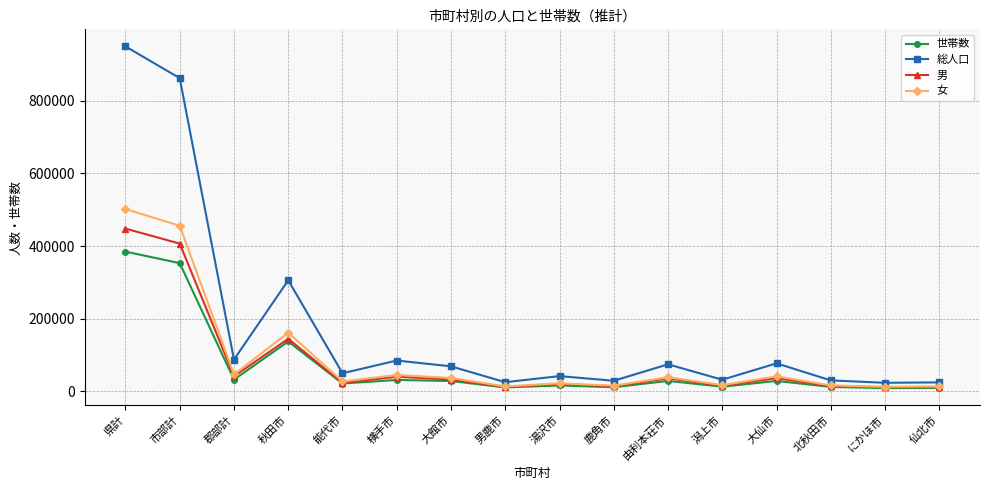

Which category has the highest value in the 男 series?

県計